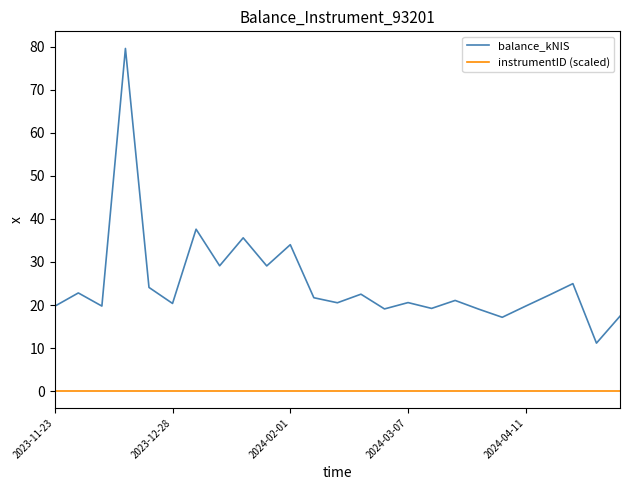

List the series in order of their peak value, highest first.

balance_kNIS, instrumentID (scaled)